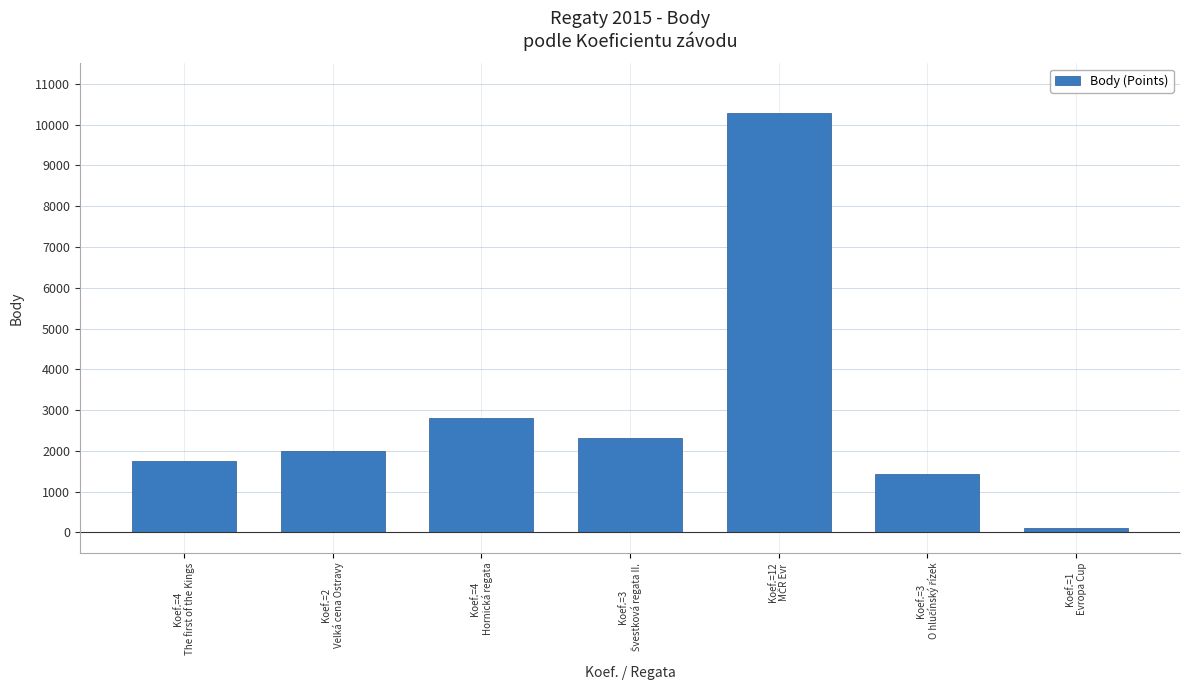

The chart shows a value of 633 at Koef.=4
The first of the Kings. True or false?

False